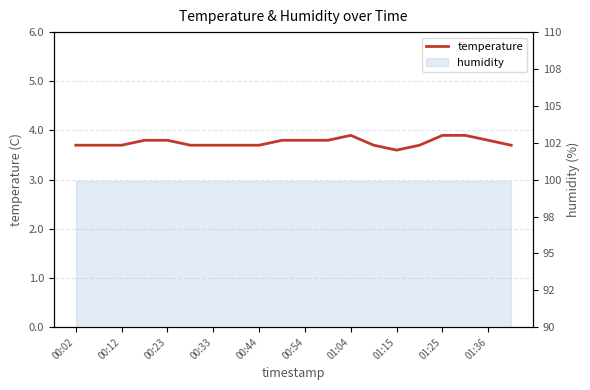

True or false: the data shows 1.7 at 00:44.

False